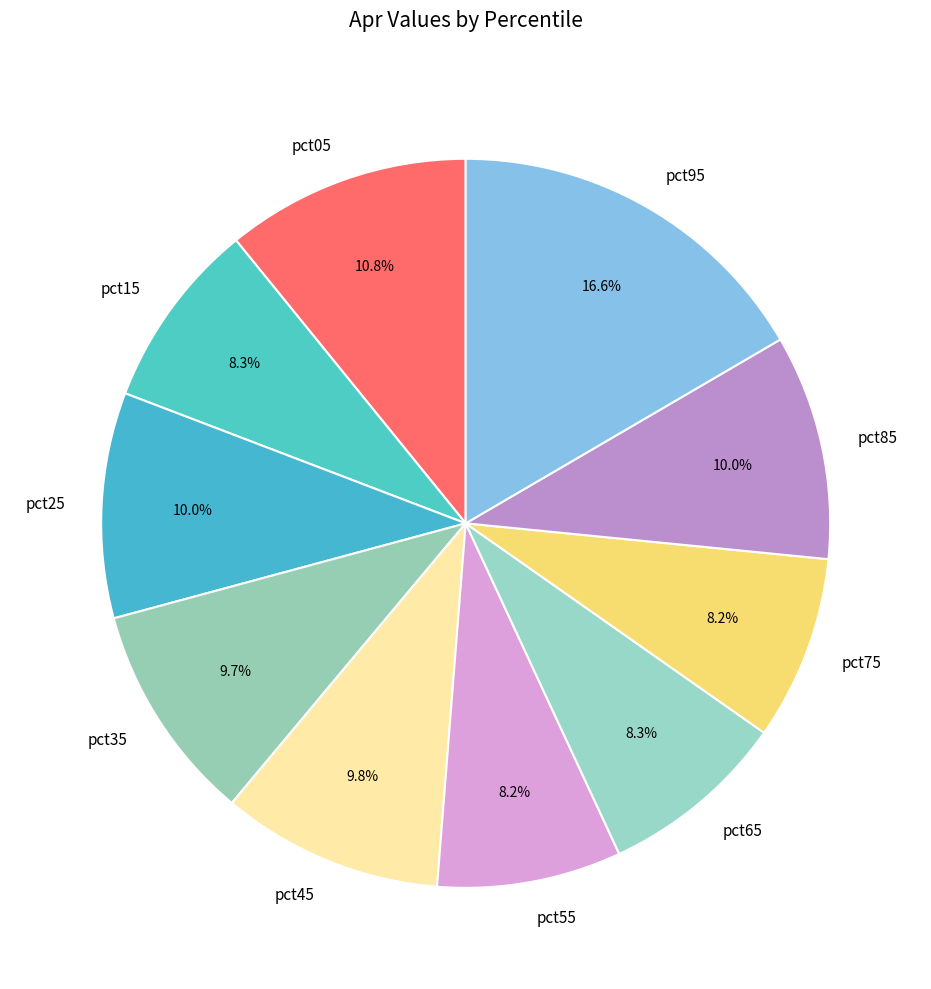

To the nearest percent, what percentage of the pie is pct75?

8%